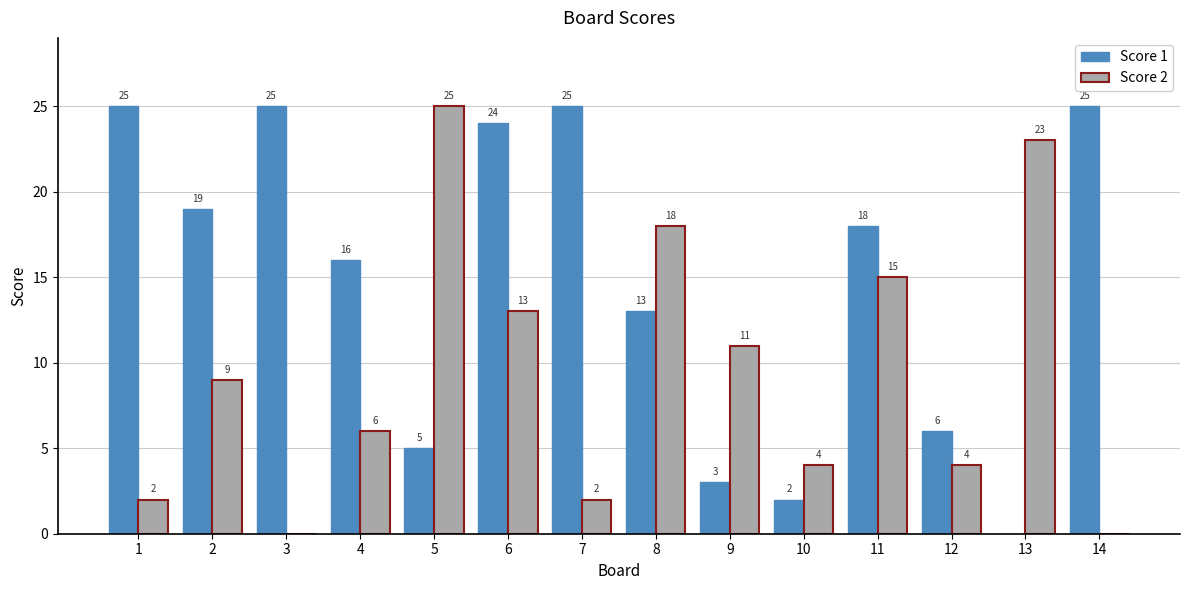

True or false: Score 2 has a value of 13 at 6.

True